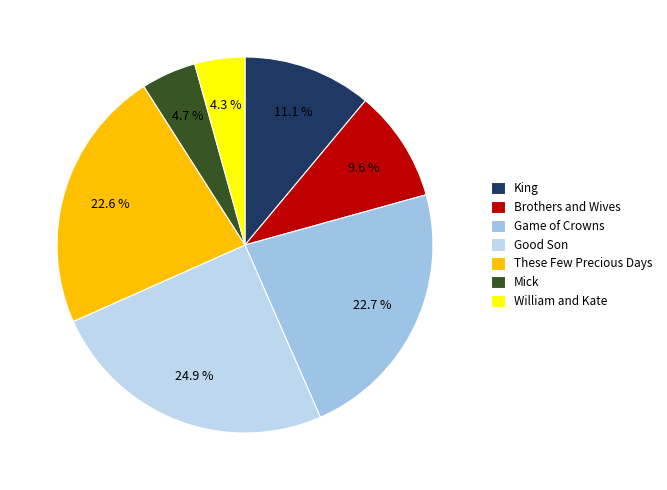

How many slices are in this pie chart?

7